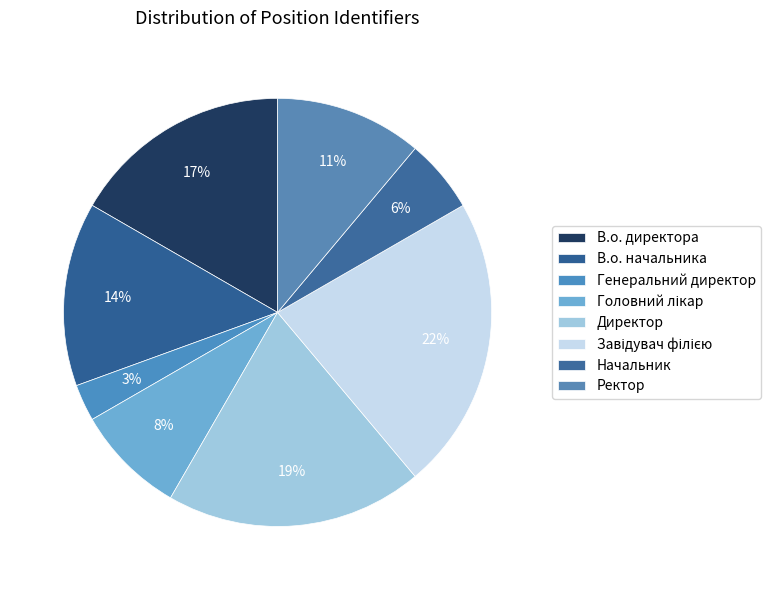

To the nearest percent, what portion does Ректор represent?

11%